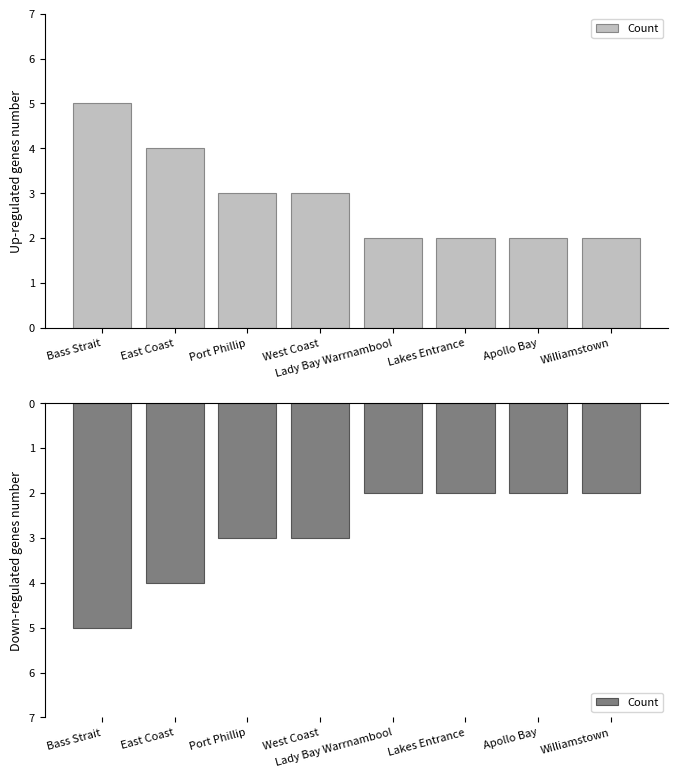

What is the difference between the maximum and minimum values?

3